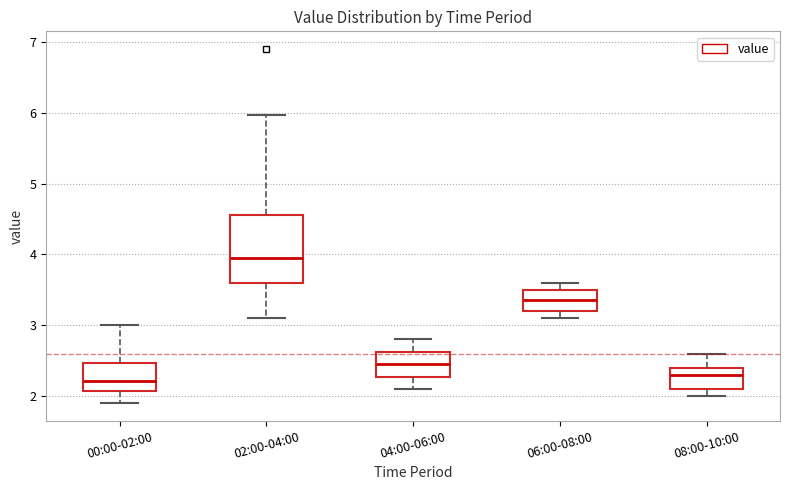

Which box's median line is the highest?

02:00-04:00